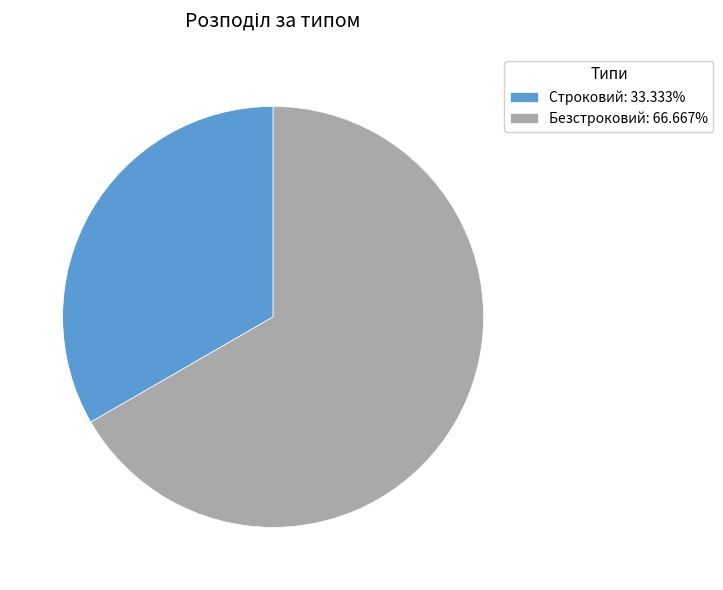

Do Безстроковий and Строковий together represent more than half of the pie?

Yes